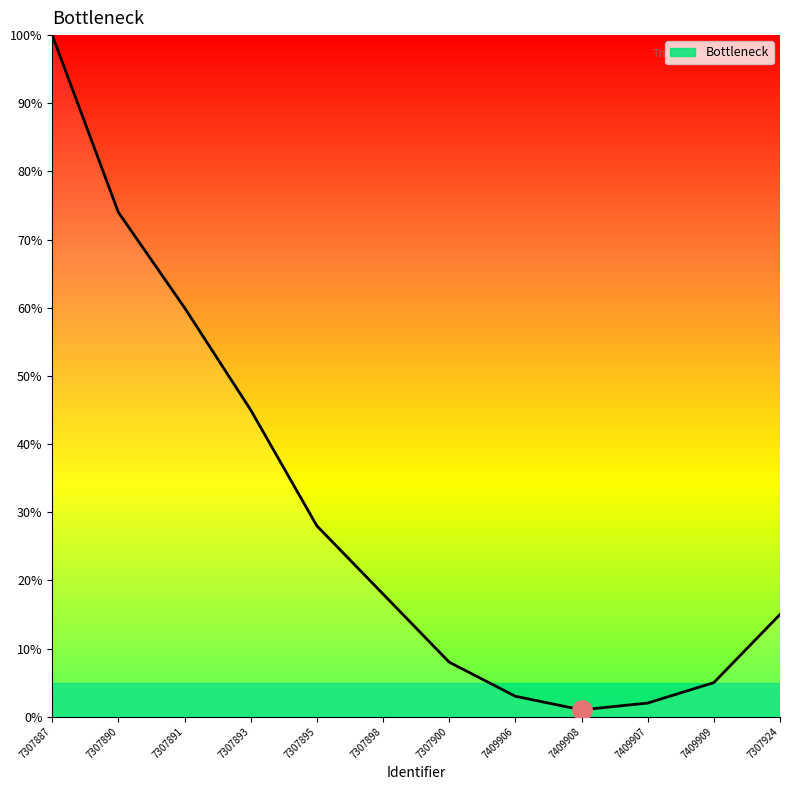

What is the difference between the values at 7409909 and 7307900?

3